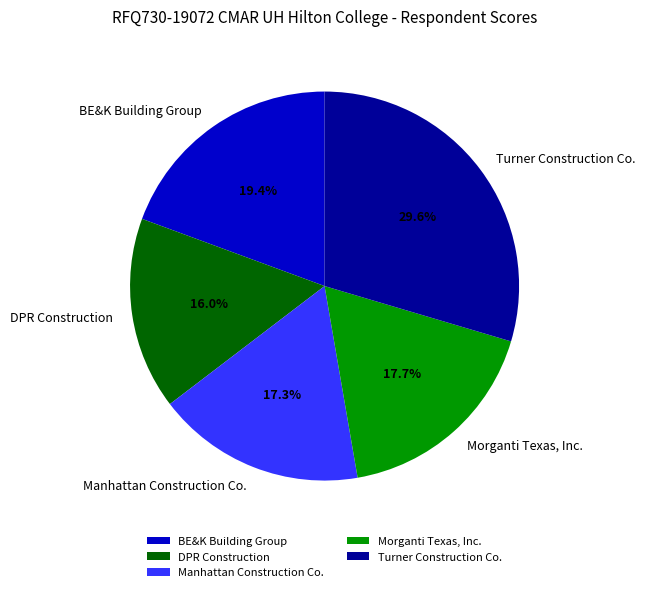

Count the number of slices in the pie.

5